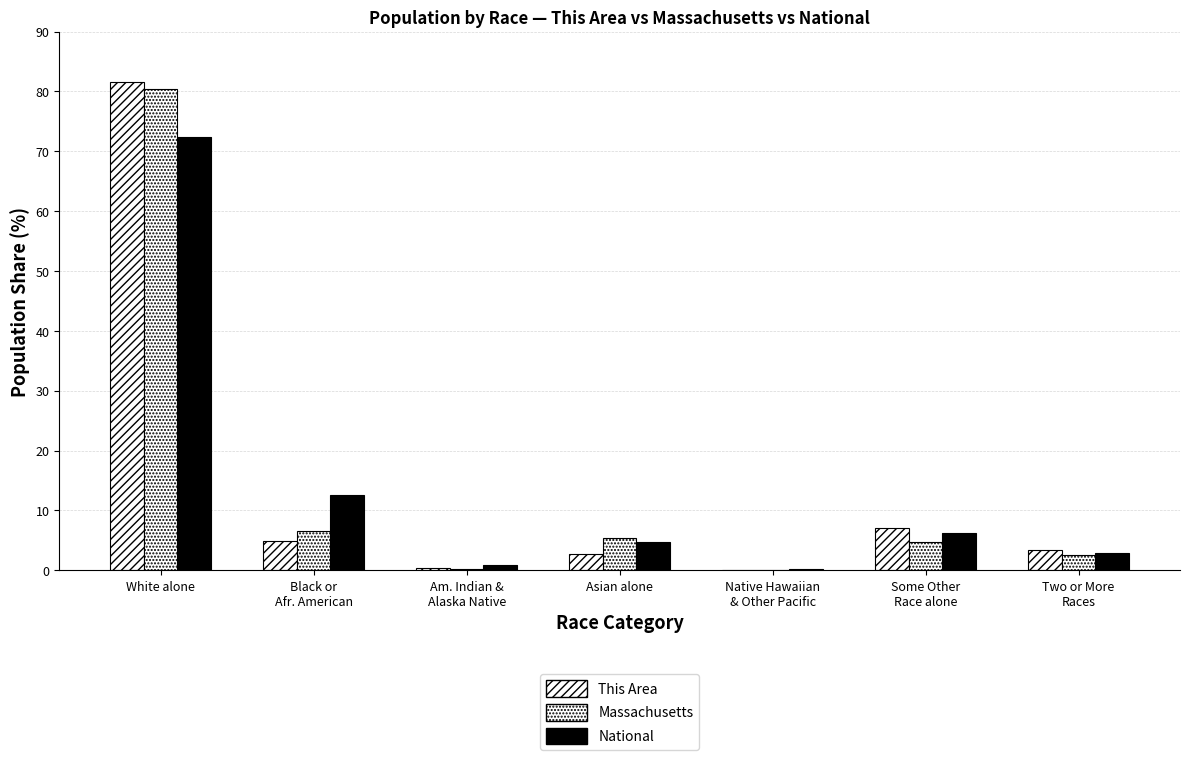

How many distinct data groups are displayed?

3